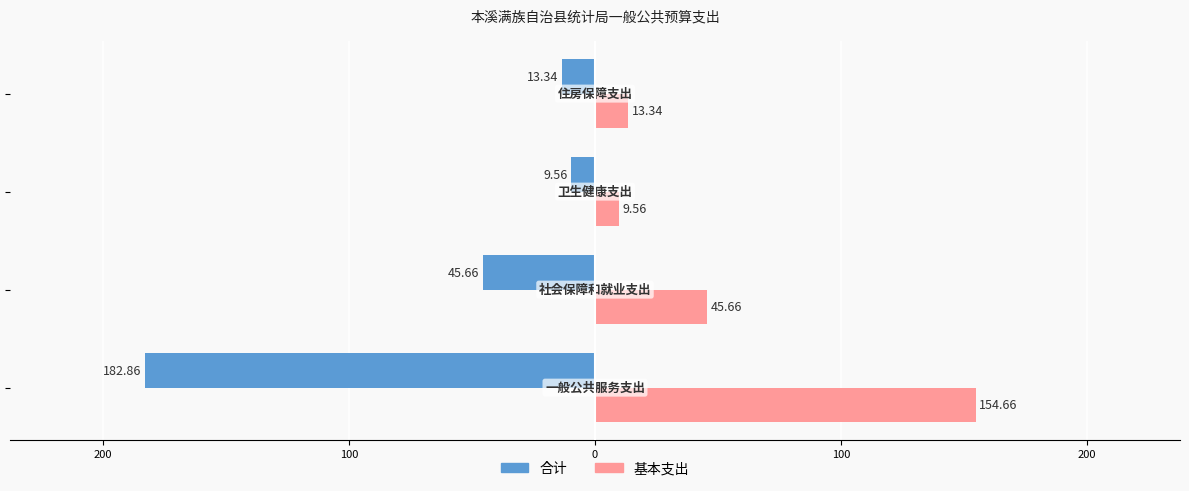

What are all the series names shown in the legend?

合计, 基本支出